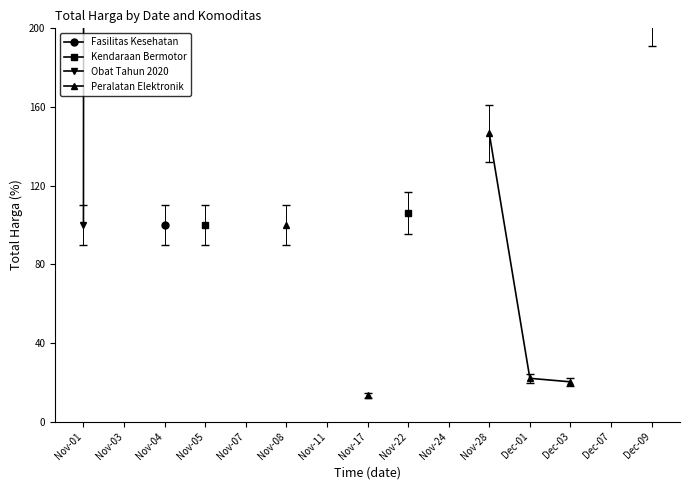

List the series in order of their overall mean, highest first.

Fasilitas Kesehatan, Kendaraan Bermotor, Obat Tahun 2020, Peralatan Elektronik